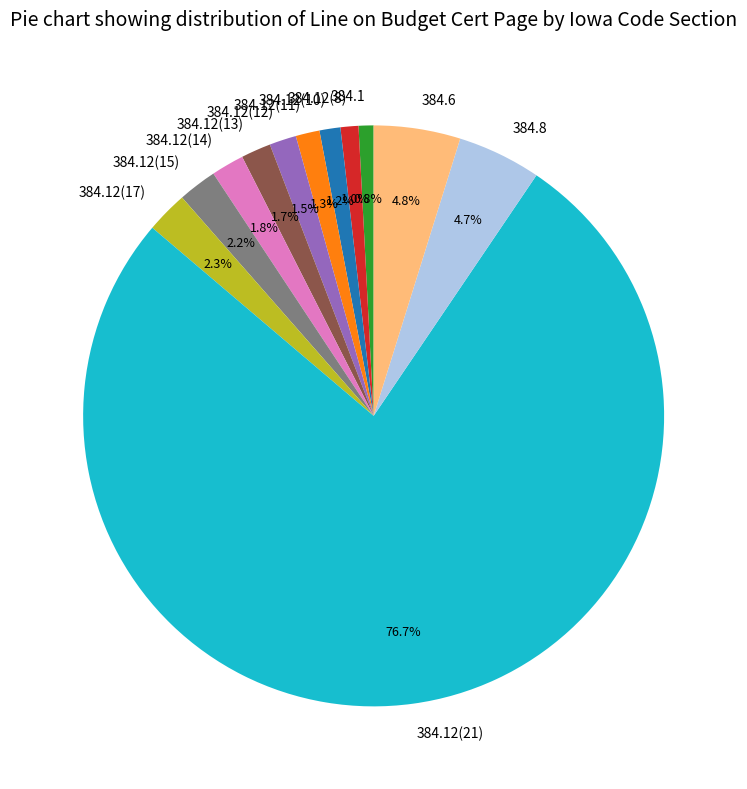

Is there a majority slice in this chart?

Yes